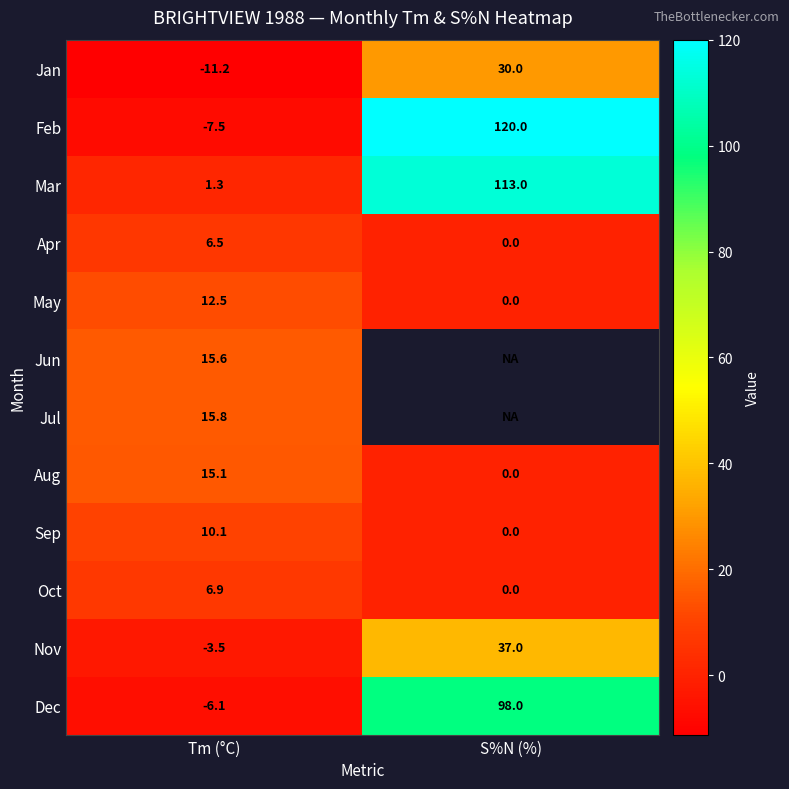

List the labels in order of Apr value, smallest first.

S%N (%), Tm (°C)